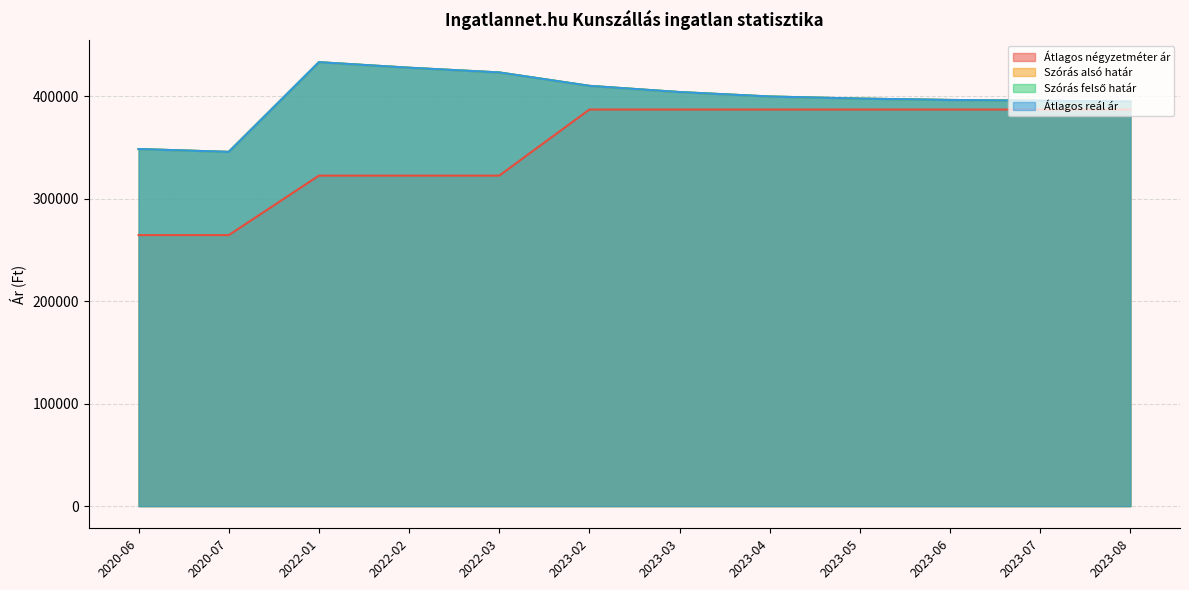

How many lines are shown in the chart?

4